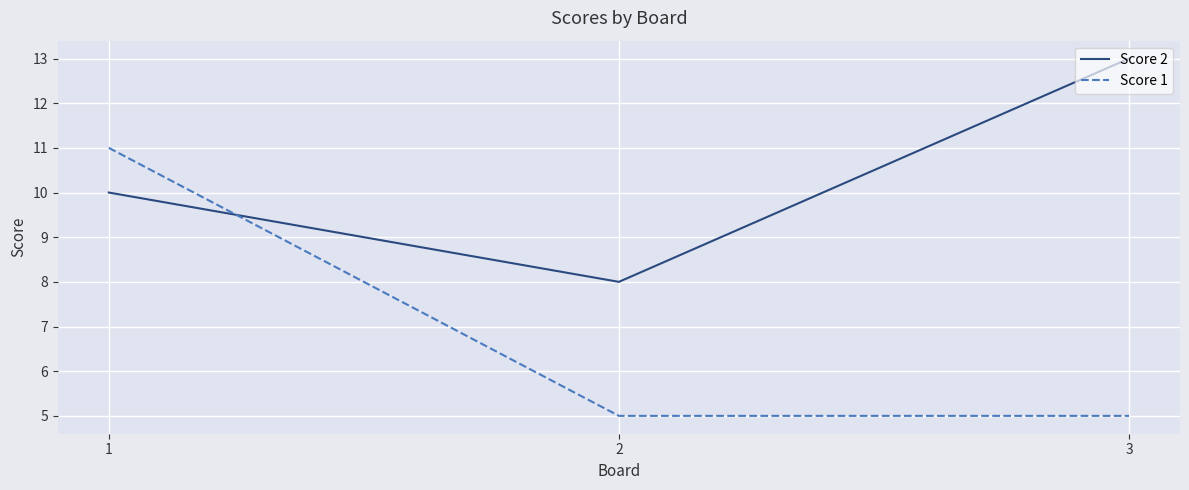

What is the average value of the Score 1 series?

7